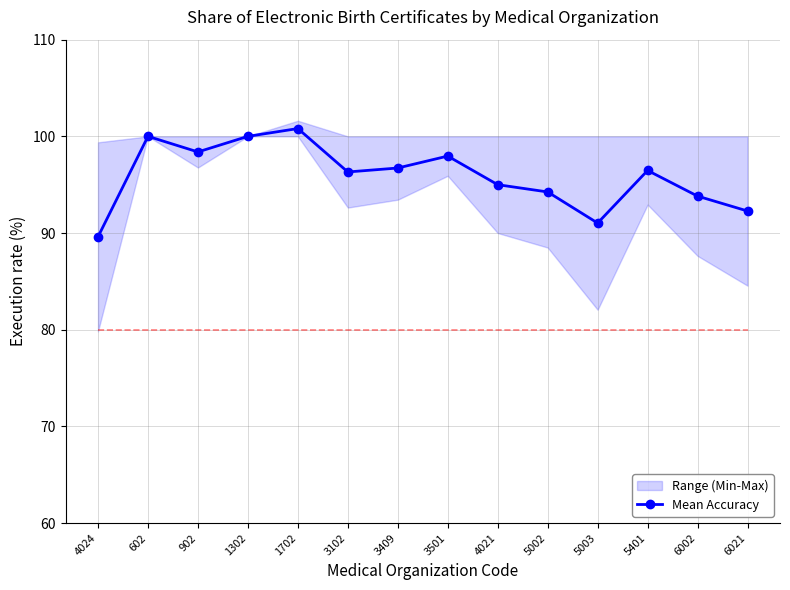

What position from the left is 5401?

12